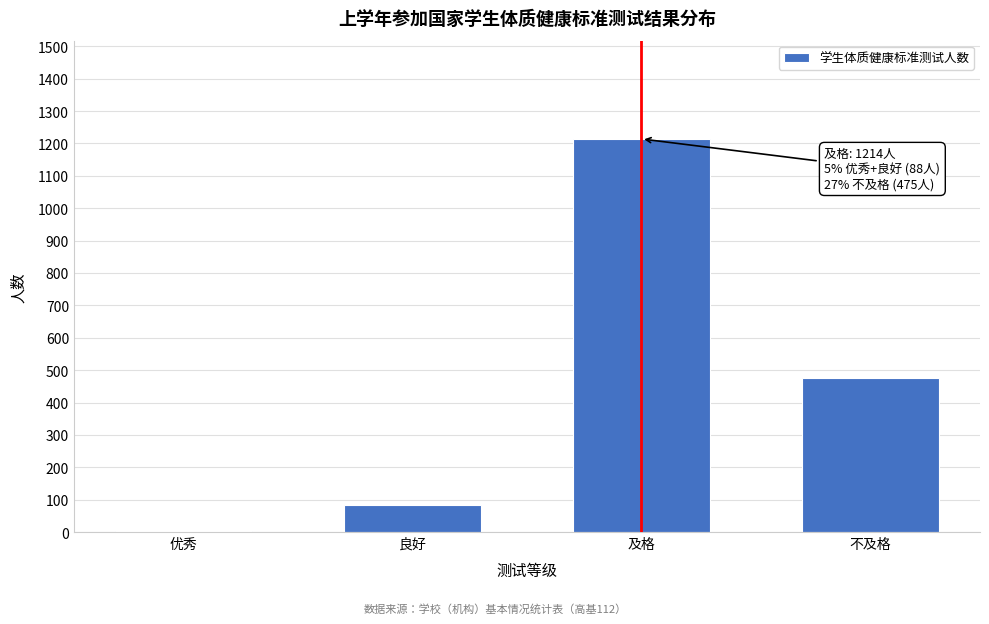

Reading left to right, extract all data points from this chart.

优秀=4	良好=84	及格=1214	不及格=475